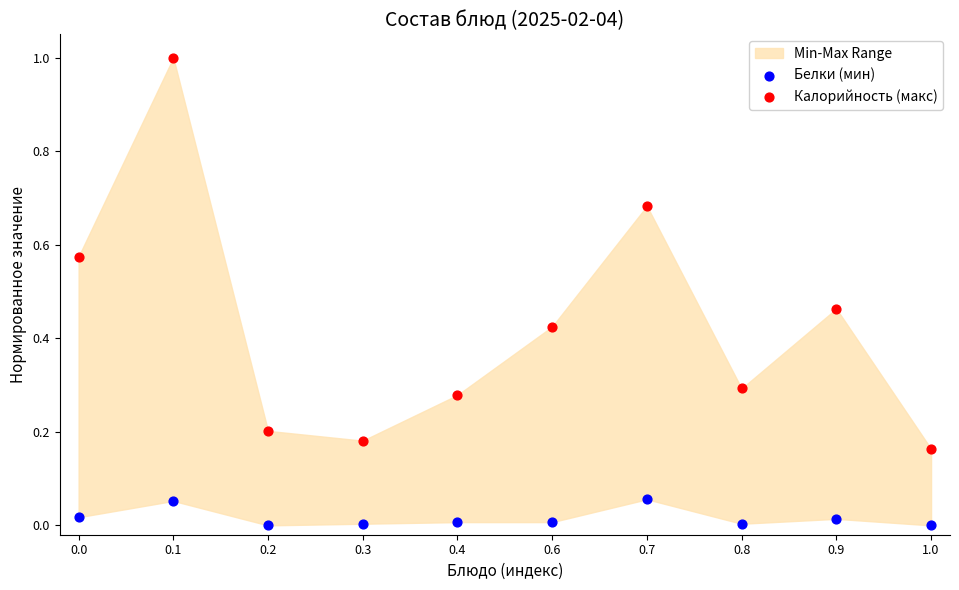

Which series has the widest spread of Y values?

Калорийность (макс)